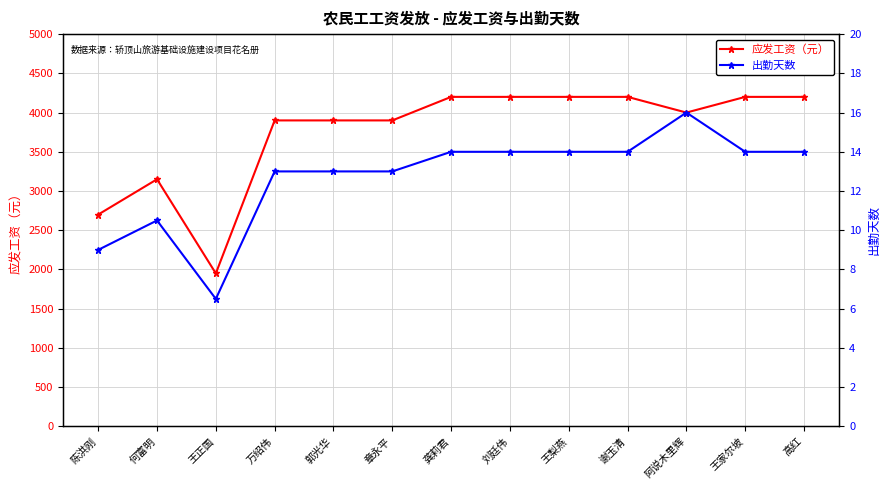

At how many categories does at least one series exceed 3564?

10